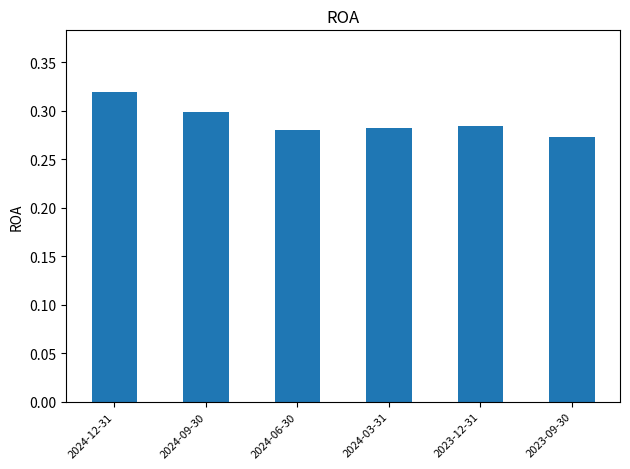

What is the label of the 1st bar from the right?

2023-09-30